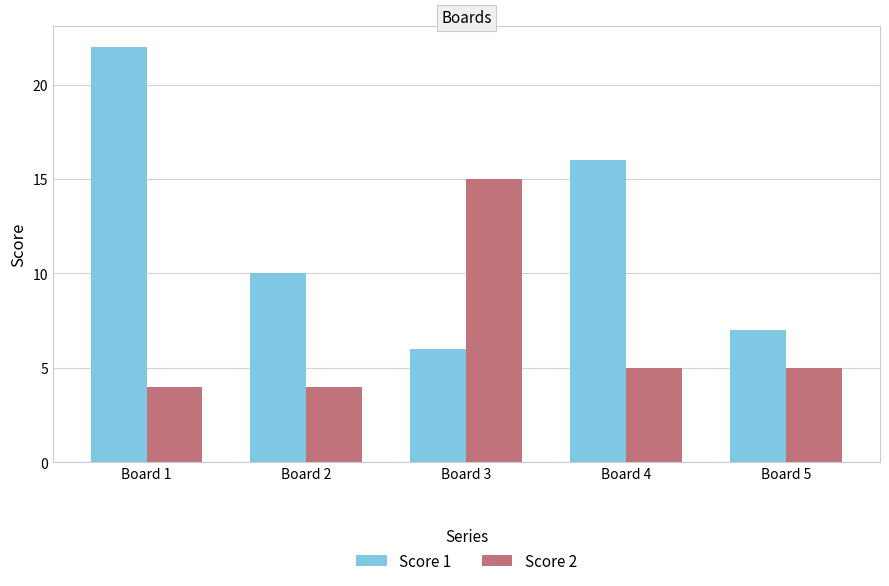

What is the difference between the highest and lowest values at Board 2?

6